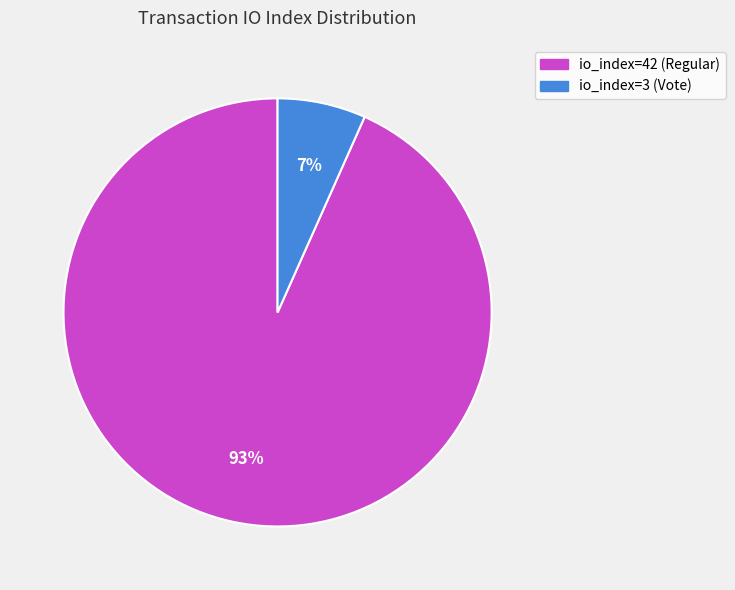

Which category has the smallest portion of the pie?

io_index=3 (Vote)